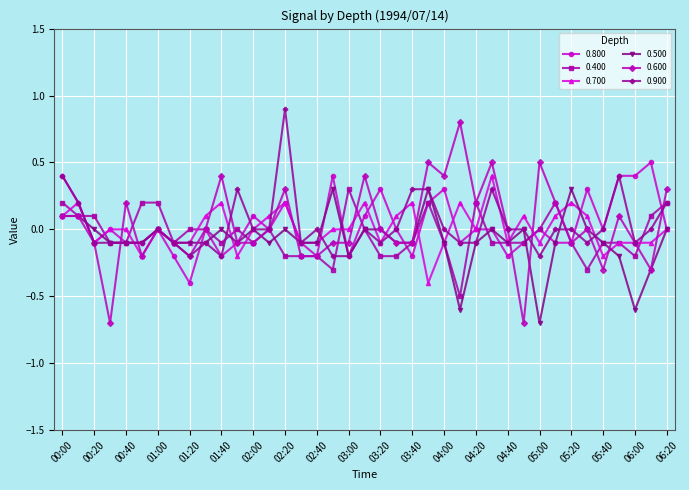

What are all the series names shown in the legend?

0.800, 0.400, 0.700, 0.500, 0.600, 0.900